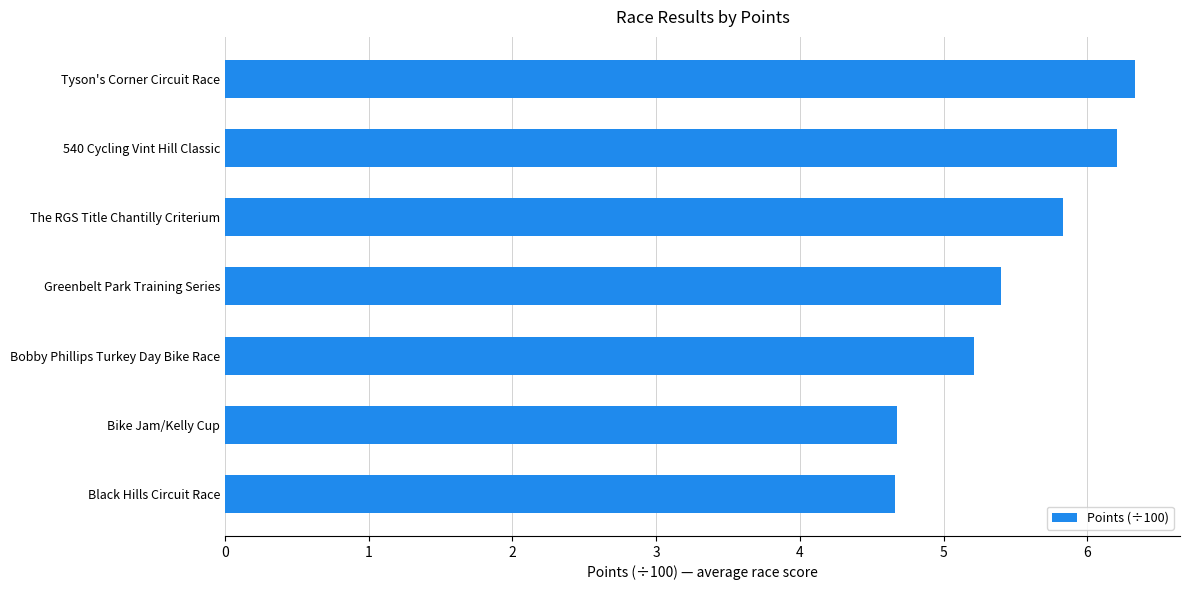

Is it true that the value at Bobby Phillips Turkey Day Bike Race is 9.1?

False